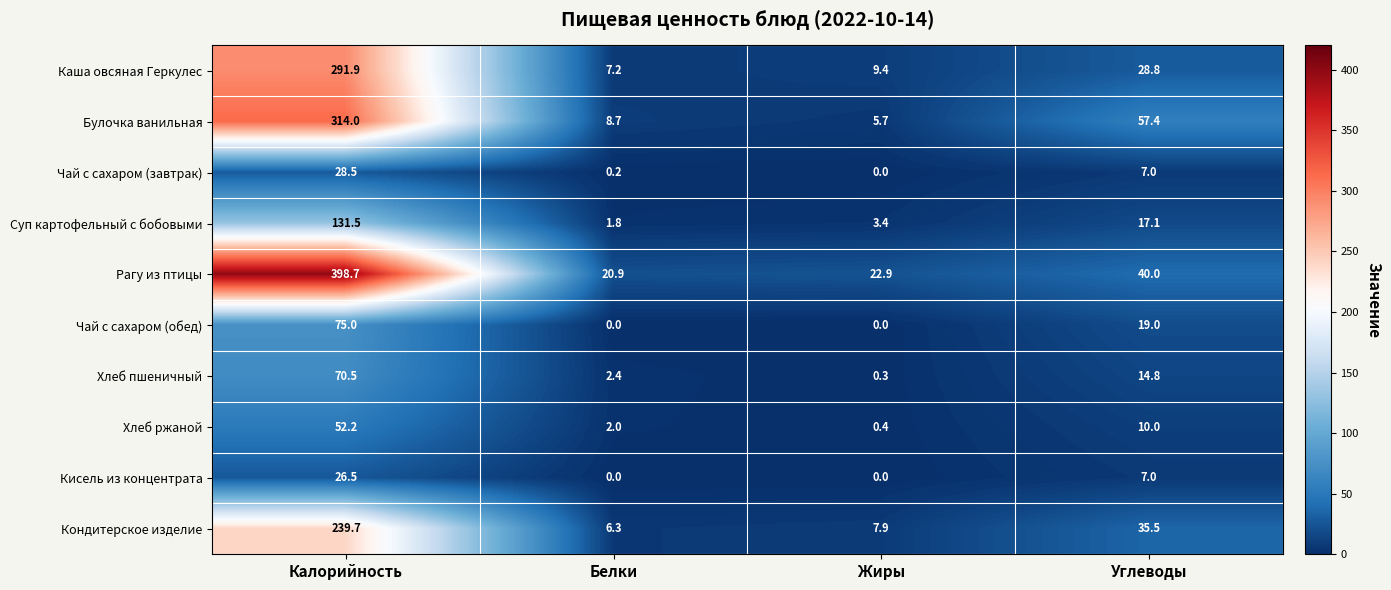

The Каша овсяная Геркулес series shows 200.1 at Калорийность. True or false?

False